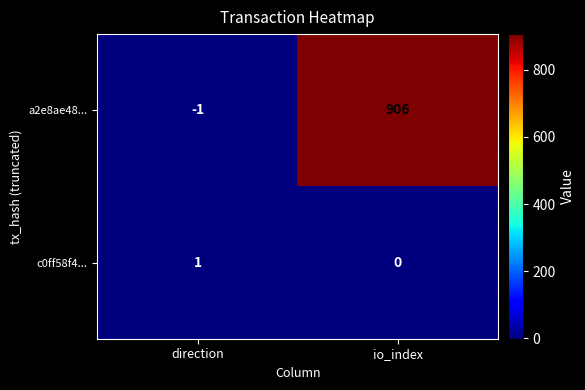

Which series has the largest total across all categories?

a2e8ae48...